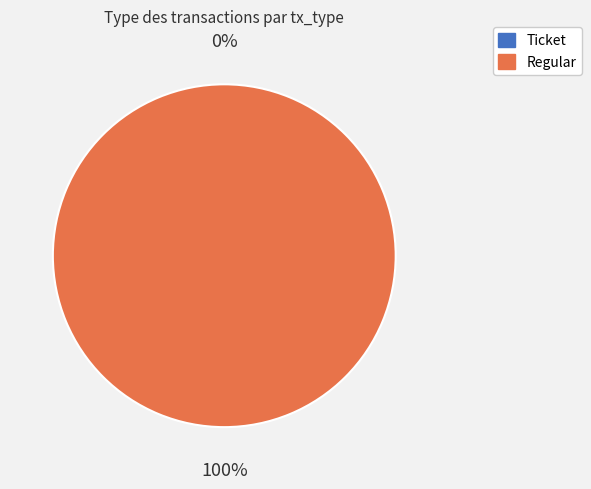

How many slices are in this pie chart?

2